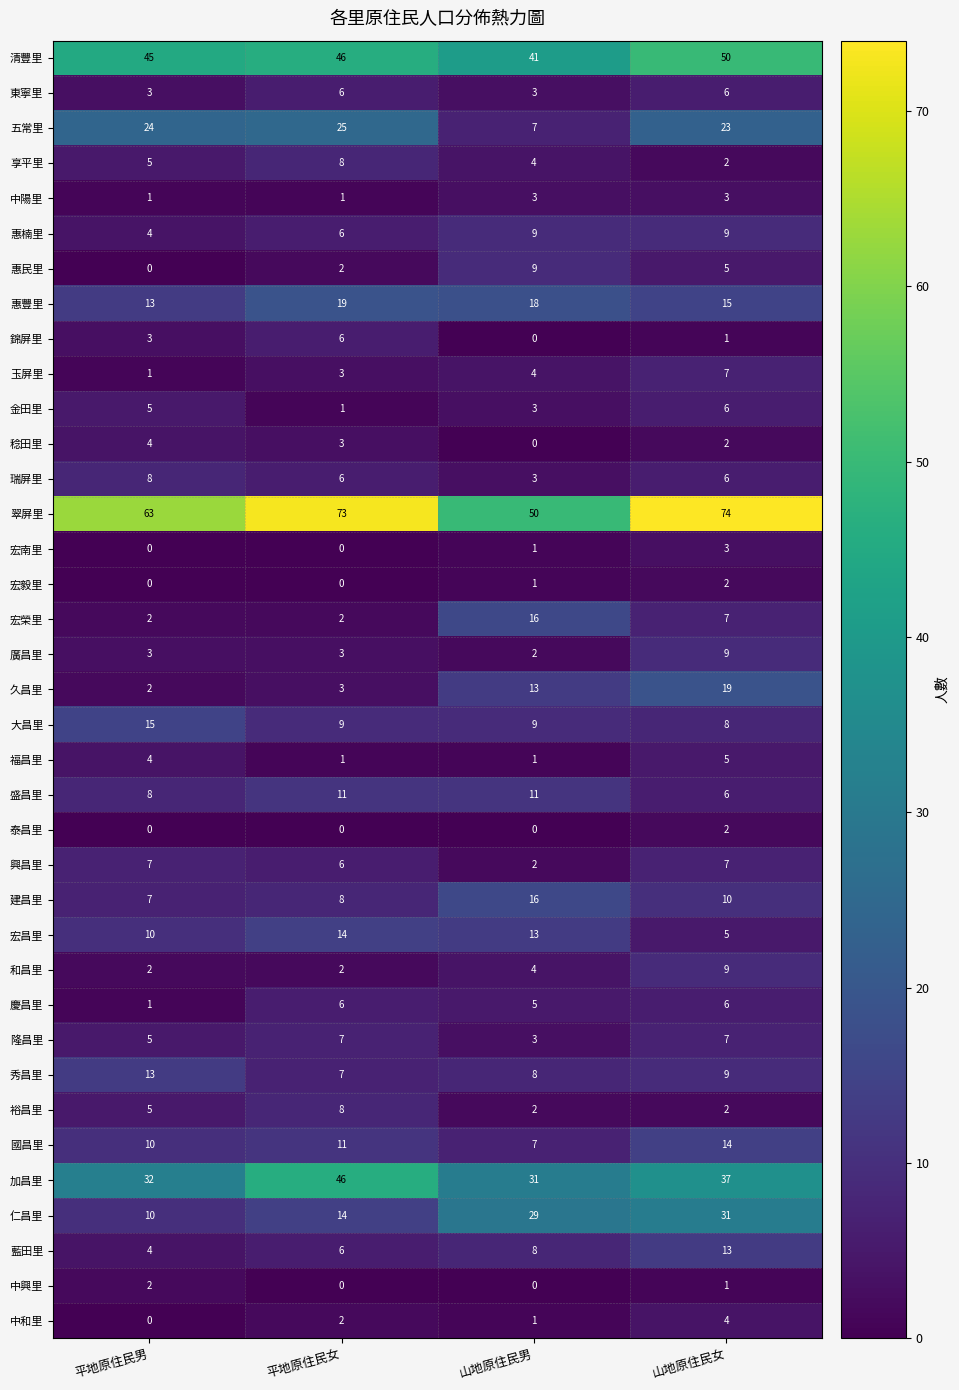

The value of 瑞屏里 at 山地原住民男 is 3. True or false?

True